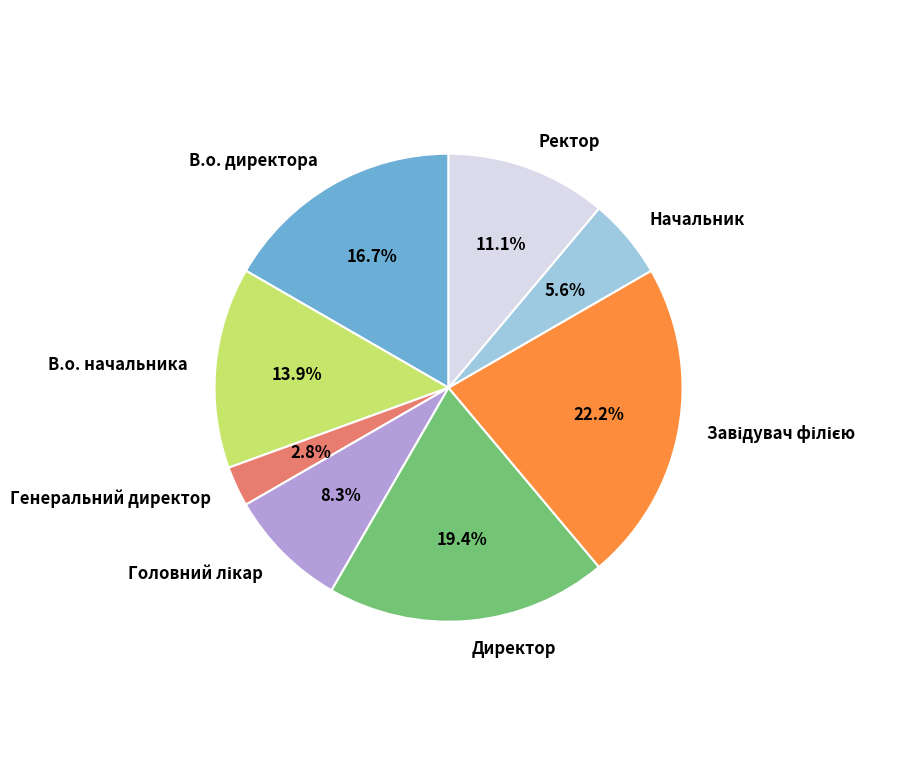

Which slice is the smallest?

Генеральний директор